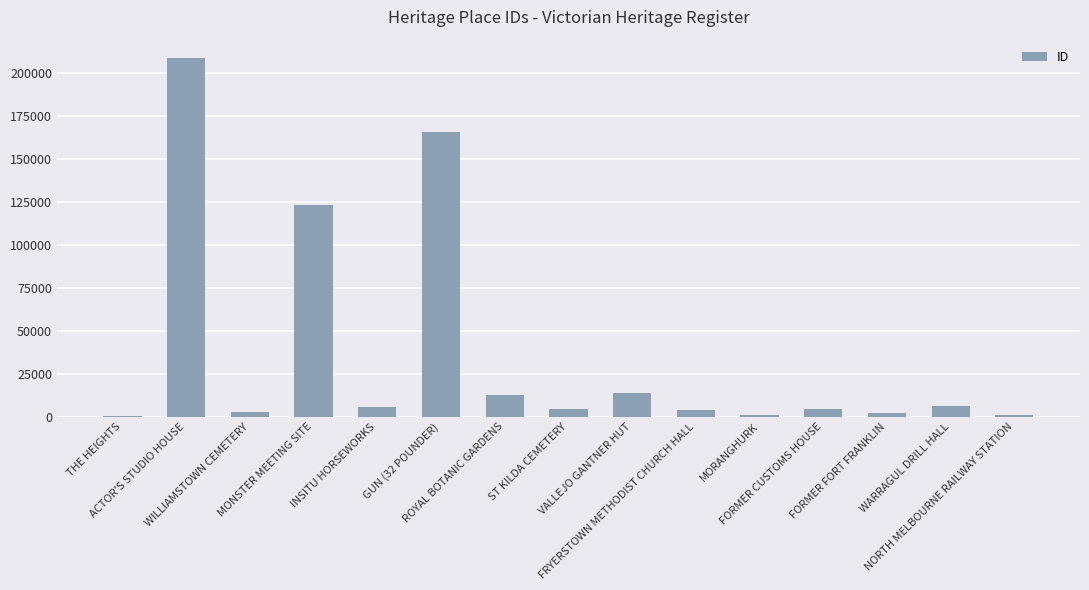

What is the greatest value displayed?

208838